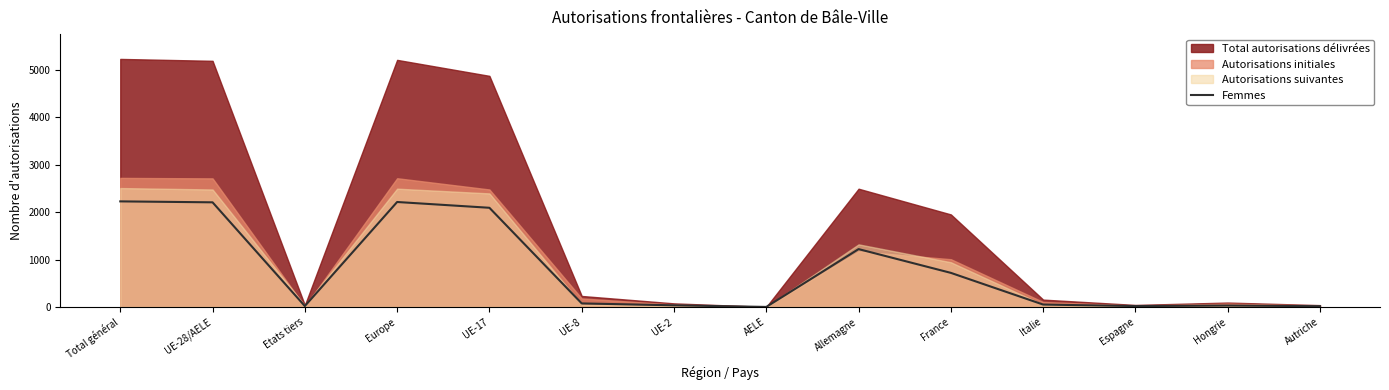

At which category does the chart reach its minimum across all series?

AELE